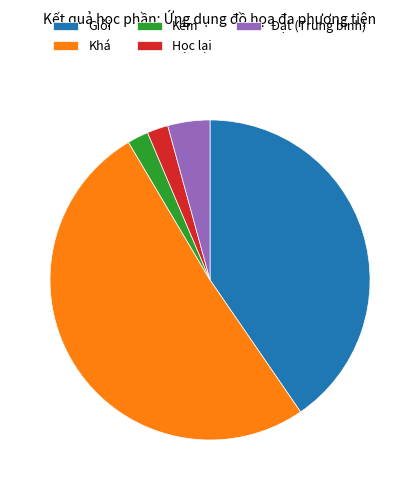

True or false: Đạt (Trung bình) accounts for 4% of the total.

True